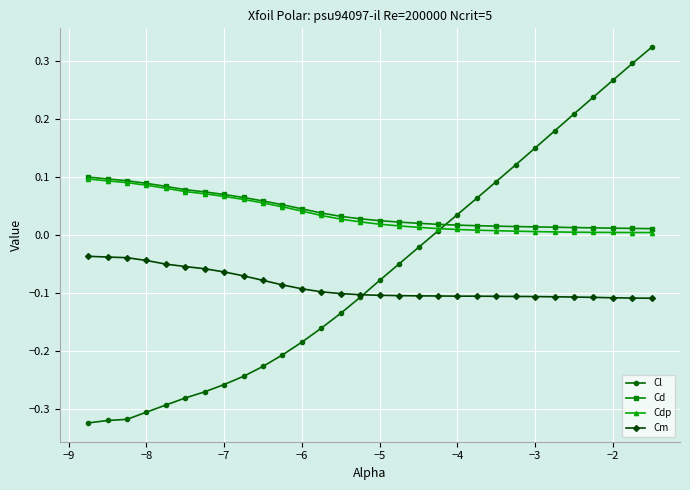

True or false: Cd and Cm cross at least once.

False